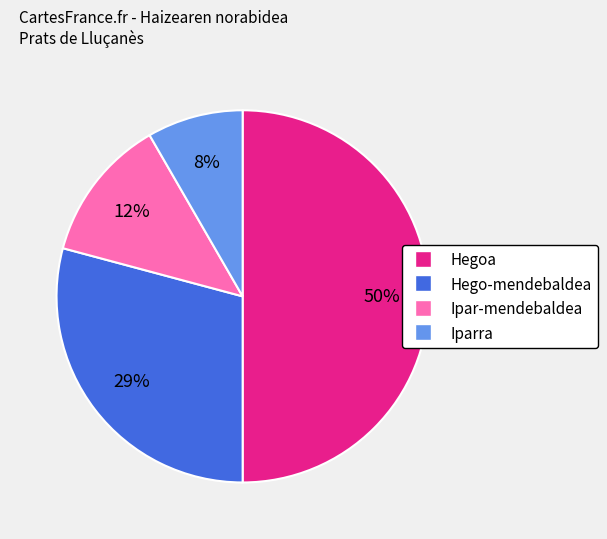

Count the number of slices in the pie.

4